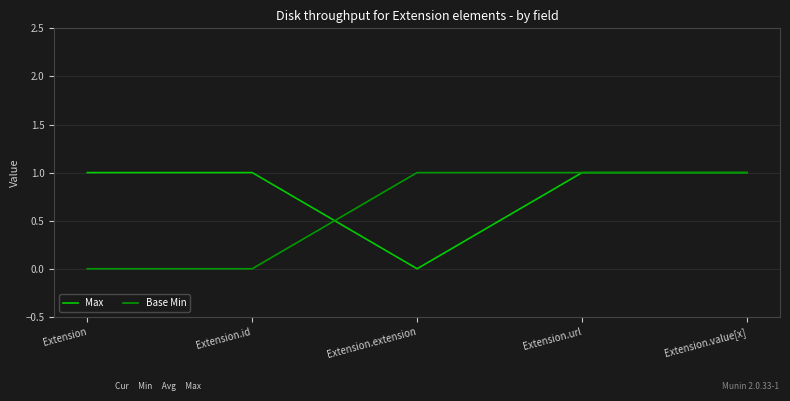

What position from the right is Extension.url?

2